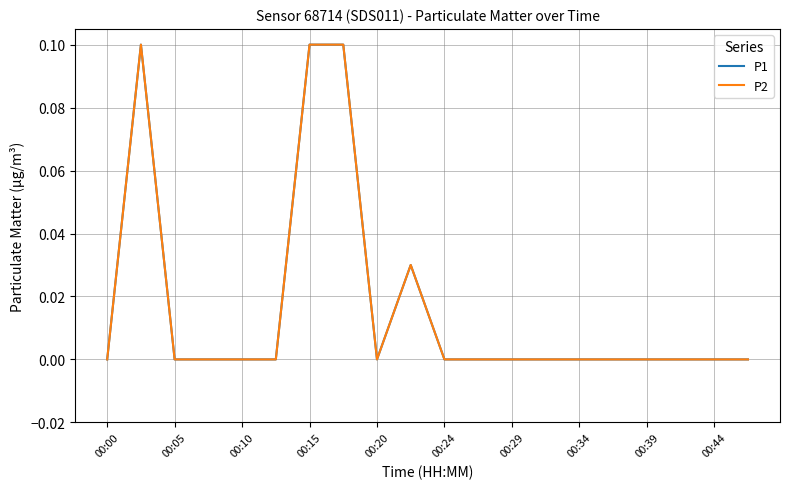

Is this an area chart (filled region under the line)?

No